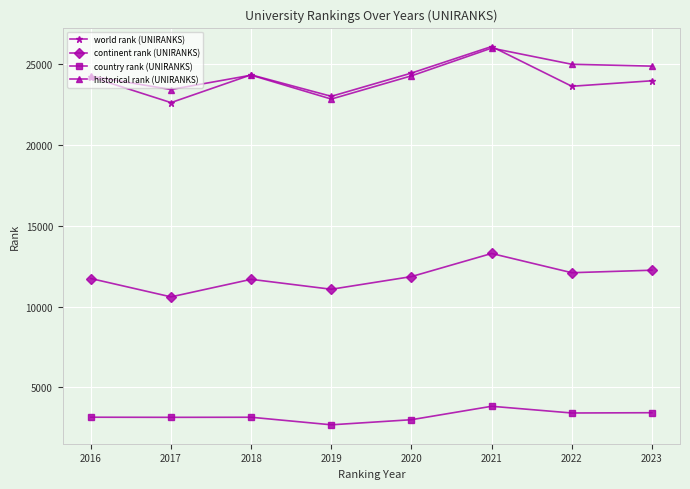

True or false: world rank (UNIRANKS) and continent rank (UNIRANKS) intersect in this chart.

False